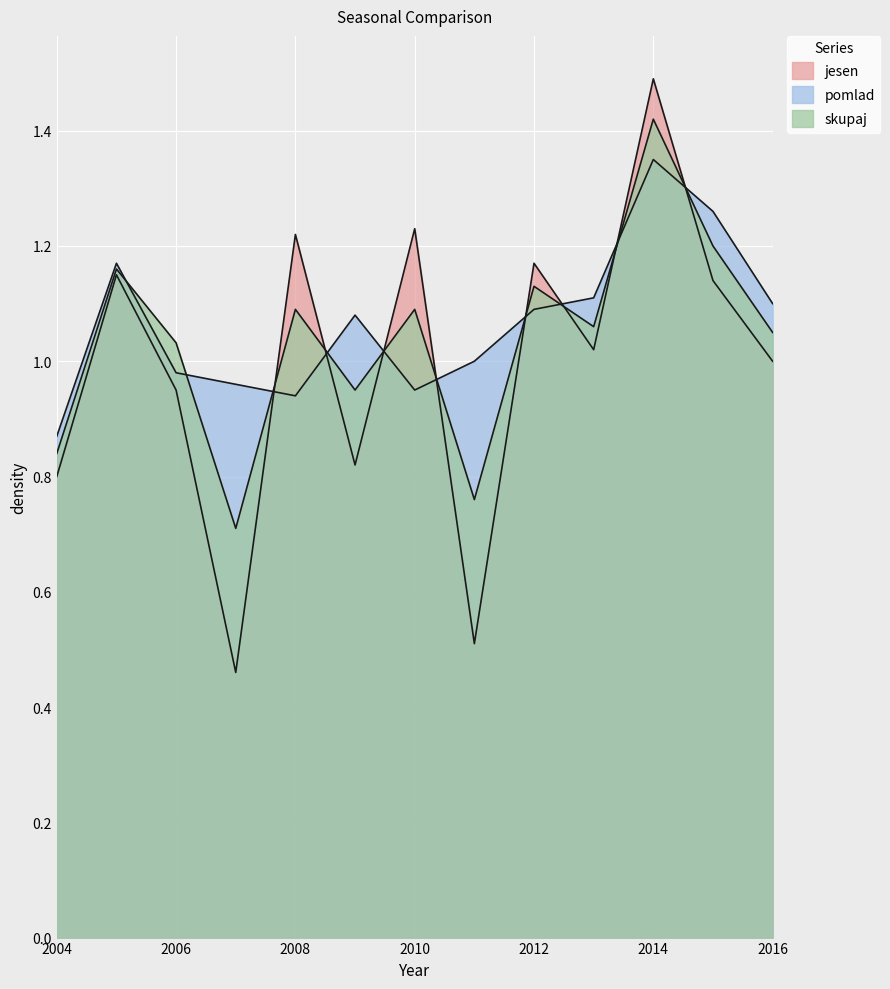

Is it true that pomlad equals 1.4 at 2008?

False